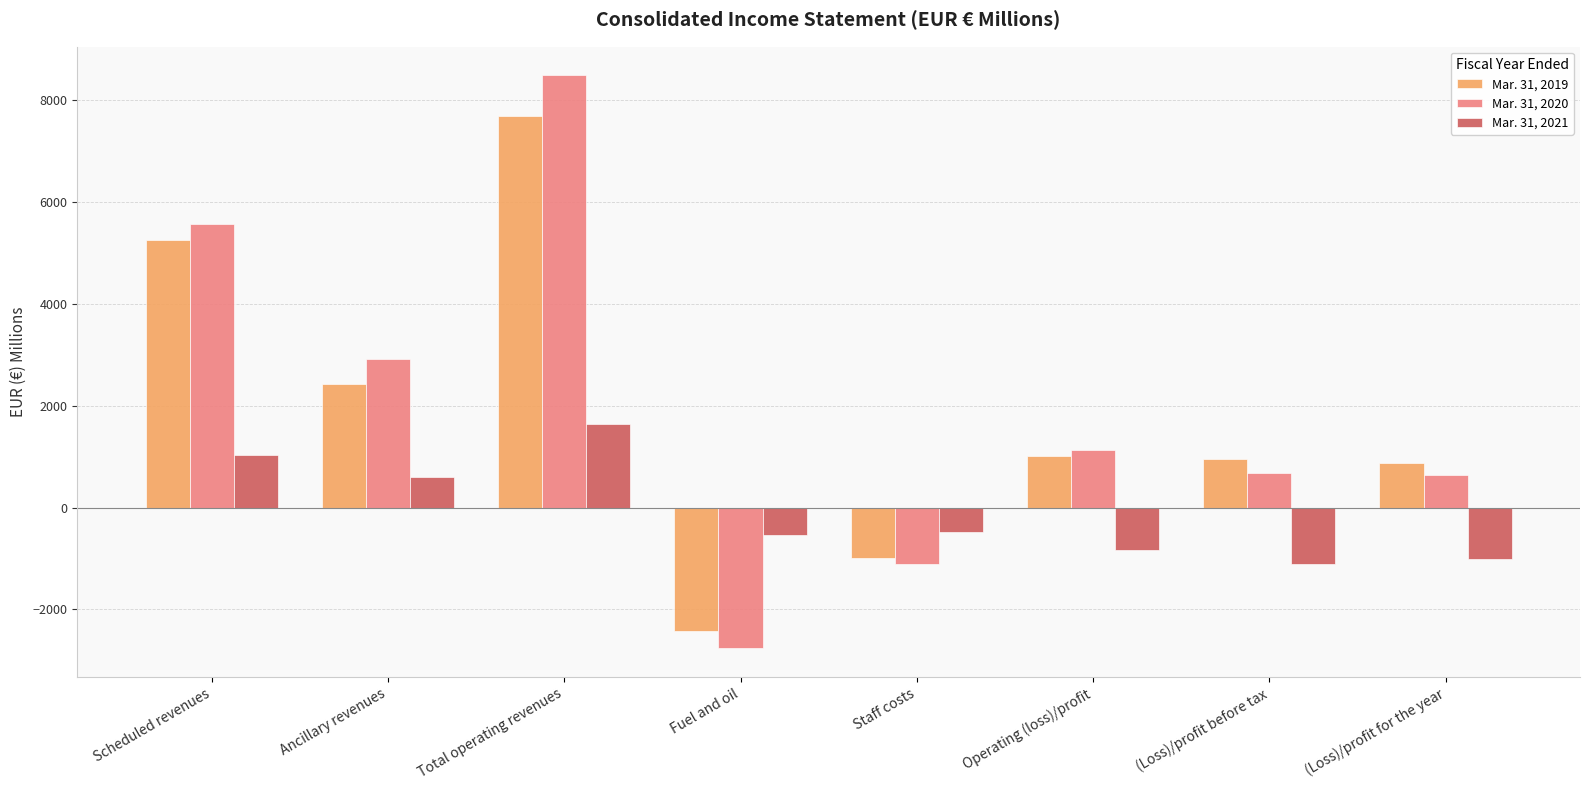

Count the number of categories in the chart.

8